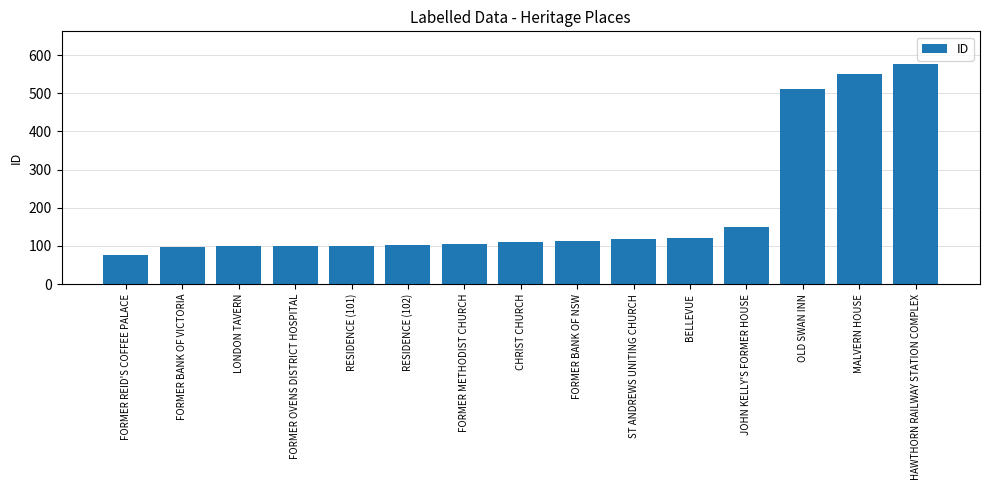

Which has a higher value, FORMER OVENS DISTRICT HOSPITAL or OLD SWAN INN?

OLD SWAN INN